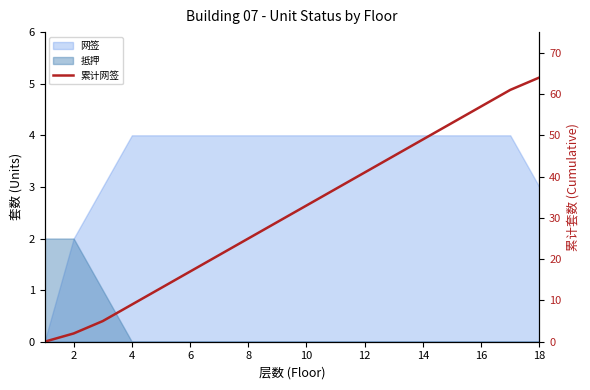

The value at 12 is 32. True or false?

False